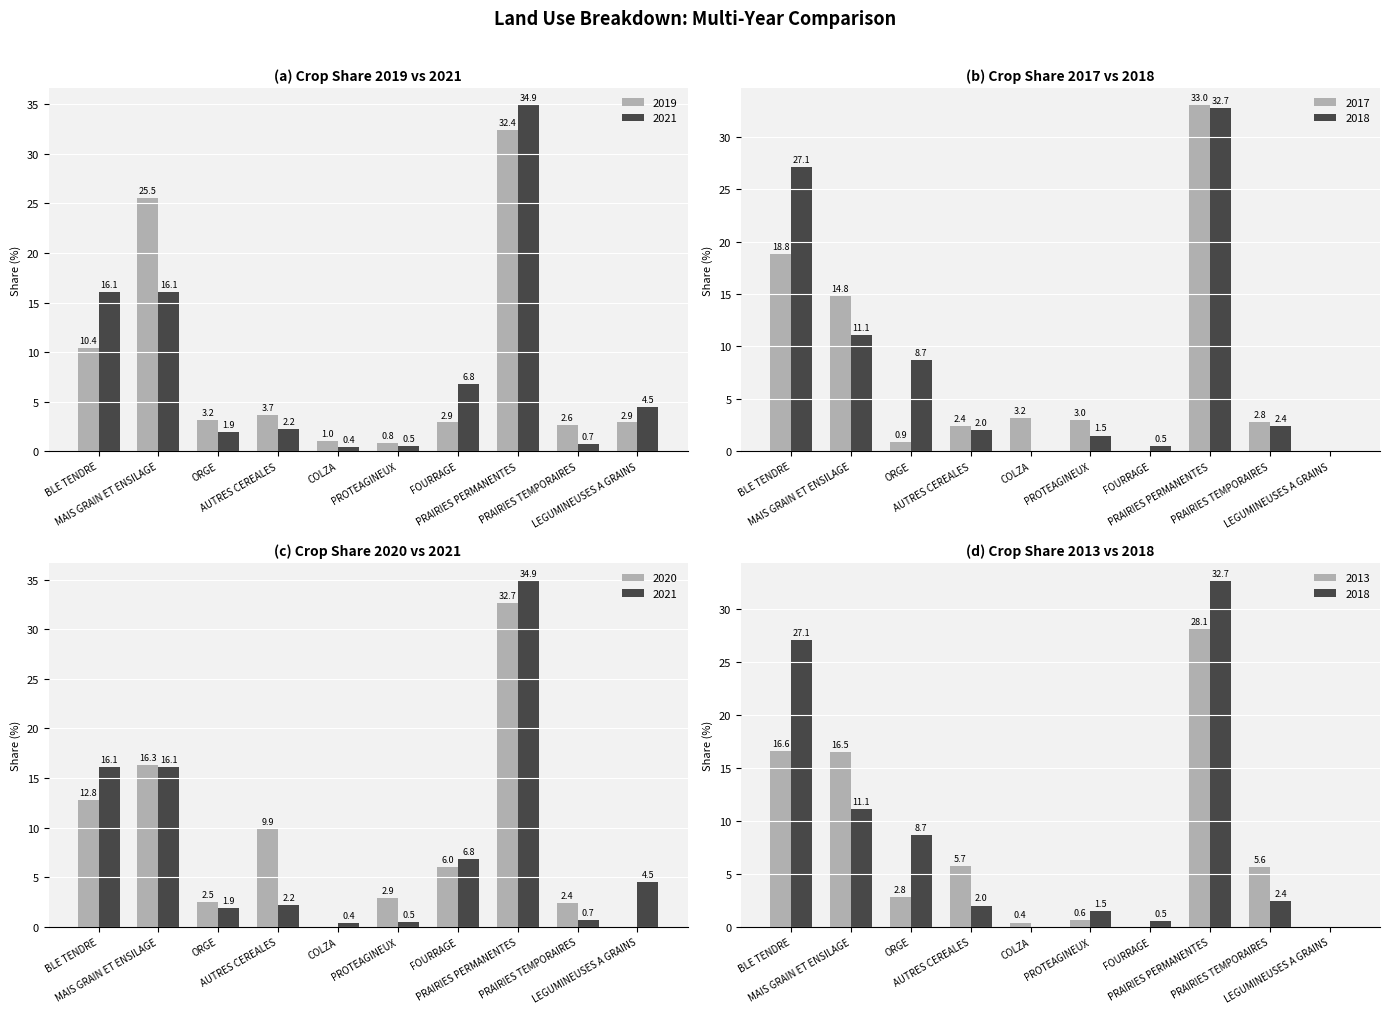

Reading left to right, what are all the values shown in this chart?

2019: BLE TENDRE=10.4	MAIS GRAIN ET ENSILAGE=25.5	ORGE=3.2	AUTRES CEREALES=3.7	COLZA=1.0	PROTEAGINEUX=0.8	FOURRAGE=2.9	PRAIRIES PERMANENTES=32.4	PRAIRIES TEMPORAIRES=2.6	LEGUMINEUSES A GRAINS=2.9
2017: BLE TENDRE=18.8	MAIS GRAIN ET ENSILAGE=14.8	ORGE=0.9	AUTRES CEREALES=2.4	COLZA=3.2	PROTEAGINEUX=3.0	FOURRAGE=0.0	PRAIRIES PERMANENTES=33.0	PRAIRIES TEMPORAIRES=2.8	LEGUMINEUSES A GRAINS=0.0
2021: BLE TENDRE=16.1	MAIS GRAIN ET ENSILAGE=16.1	ORGE=1.9	AUTRES CEREALES=2.2	COLZA=0.4	PROTEAGINEUX=0.5	FOURRAGE=6.8	PRAIRIES PERMANENTES=34.9	PRAIRIES TEMPORAIRES=0.7	LEGUMINEUSES A GRAINS=4.5
2020: BLE TENDRE=12.8	MAIS GRAIN ET ENSILAGE=16.3	ORGE=2.5	AUTRES CEREALES=9.9	COLZA=0.0	PROTEAGINEUX=2.9	FOURRAGE=6.0	PRAIRIES PERMANENTES=32.7	PRAIRIES TEMPORAIRES=2.4	LEGUMINEUSES A GRAINS=0.0
2013: BLE TENDRE=16.6	MAIS GRAIN ET ENSILAGE=16.5	ORGE=2.8	AUTRES CEREALES=5.7	COLZA=0.4	PROTEAGINEUX=0.6	FOURRAGE=0.0	PRAIRIES PERMANENTES=28.1	PRAIRIES TEMPORAIRES=5.6	LEGUMINEUSES A GRAINS=0.0
2018: BLE TENDRE=27.1	MAIS GRAIN ET ENSILAGE=11.1	ORGE=8.7	AUTRES CEREALES=2.0	COLZA=0.0	PROTEAGINEUX=1.5	FOURRAGE=0.5	PRAIRIES PERMANENTES=32.7	PRAIRIES TEMPORAIRES=2.4	LEGUMINEUSES A GRAINS=0.0